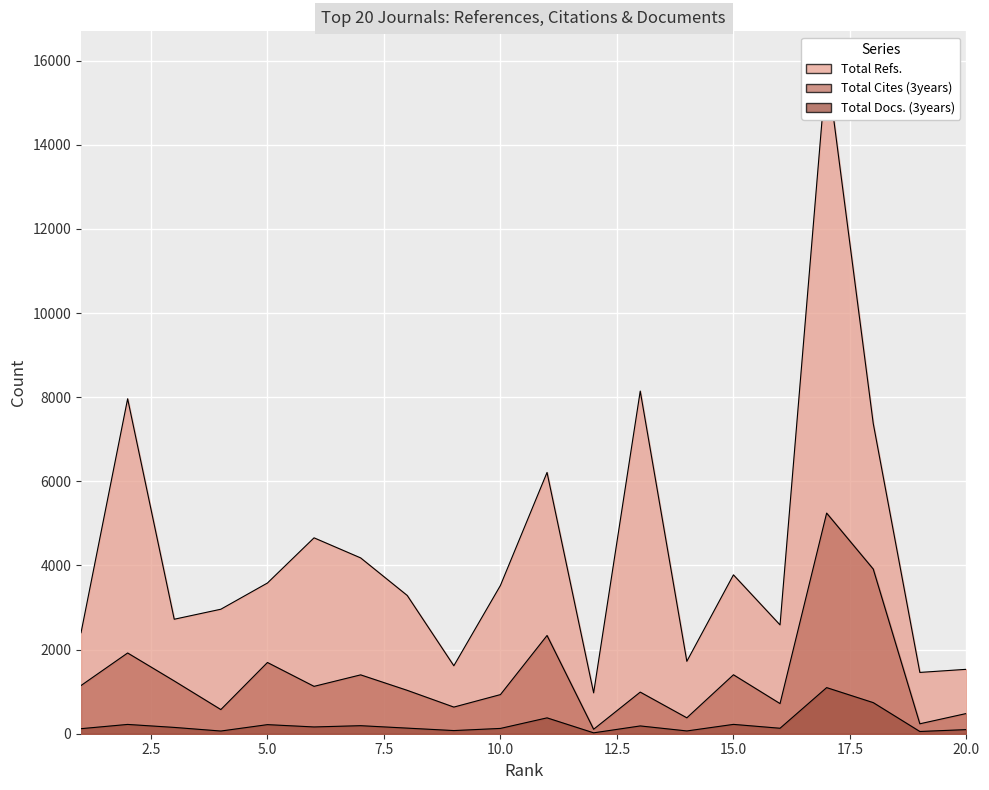

Rank the series at 17 from lowest to highest value.

Total Docs. (3years), Total Cites (3years), Total Refs.